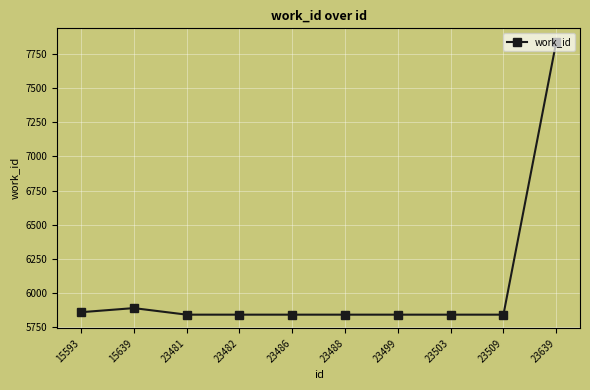

True or false: the data shows 2611 at 23509.

False